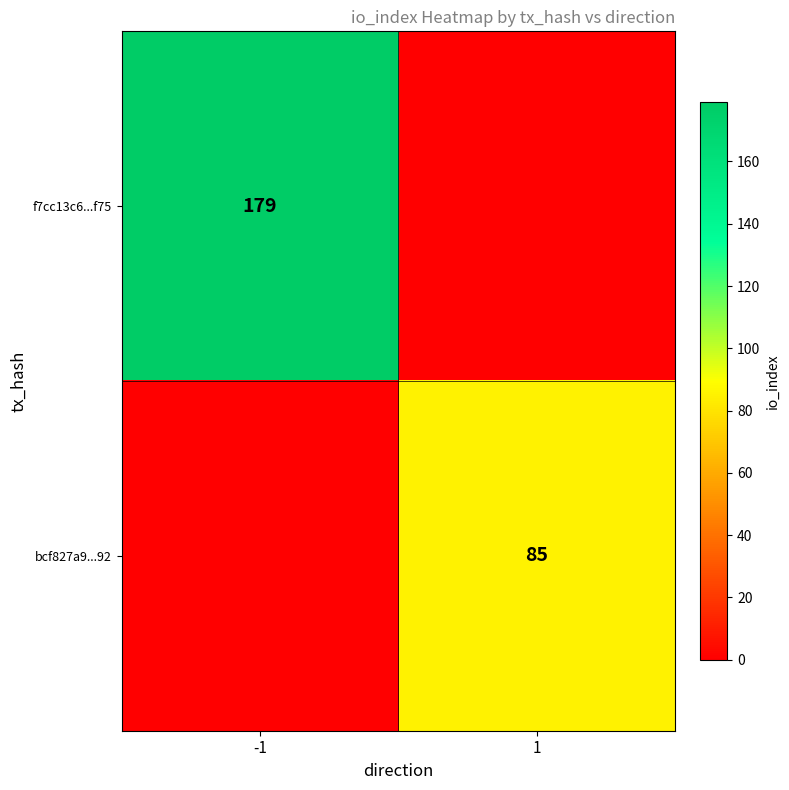

Is it true that f7cc13c6...f75 equals 179 at -1?

True